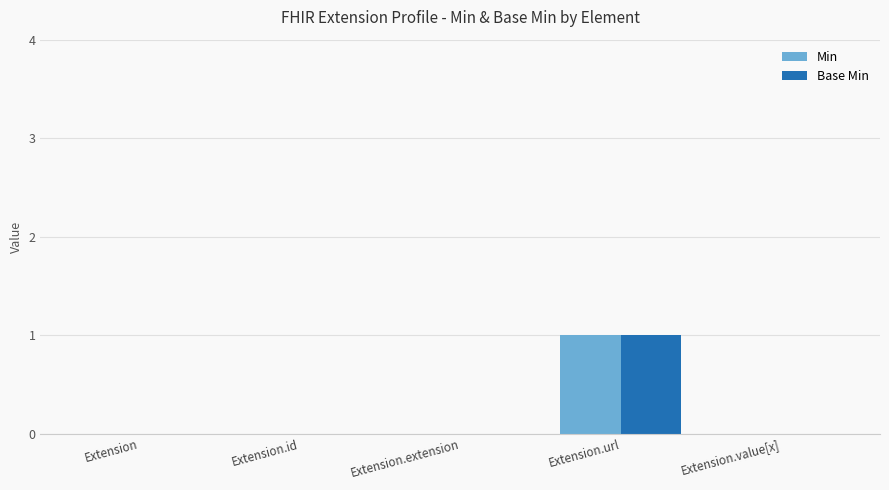

Are the bars horizontal?

No